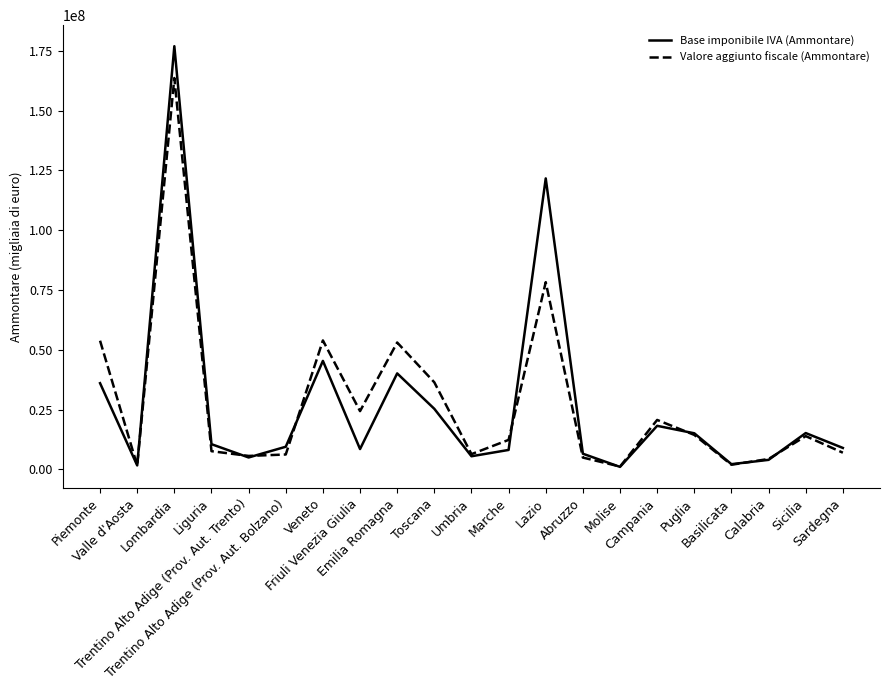

At which category does Valore aggiunto fiscale (Ammontare) reach its first local peak?

Lombardia